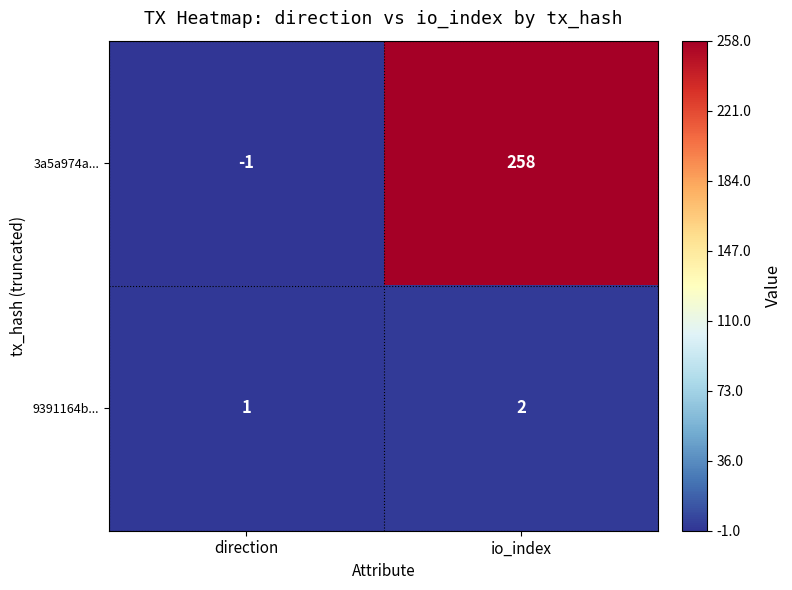

At which category is the sum across all series the highest?

io_index